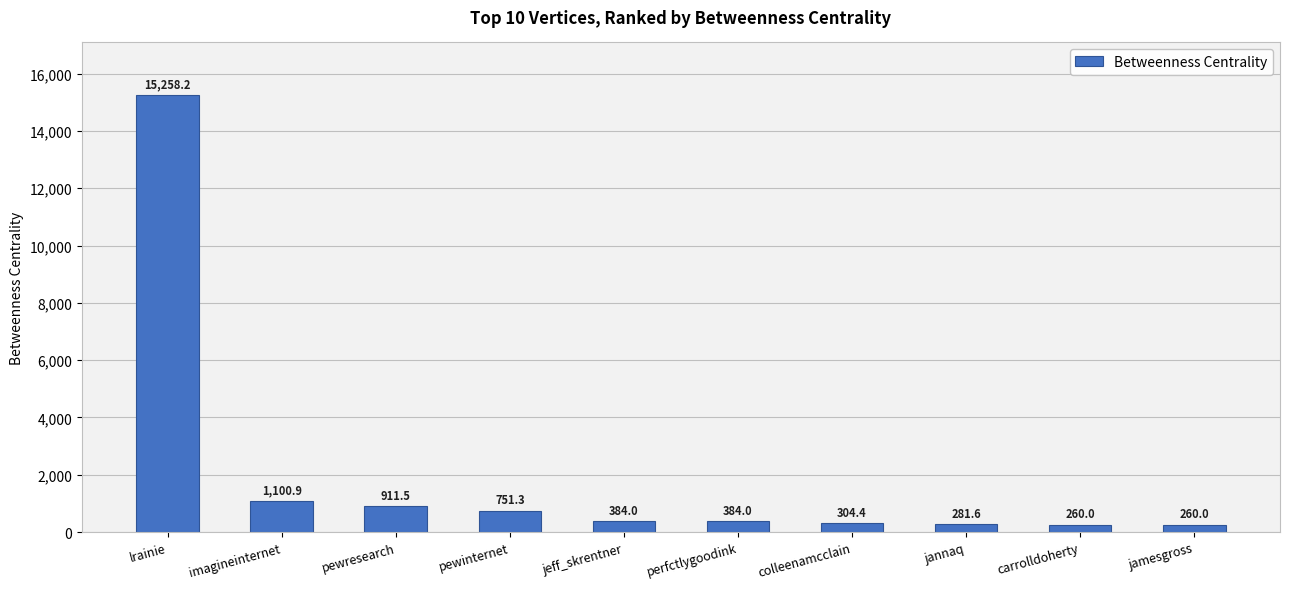

True or false: the data shows 384.0 at jeff_skrentner.

True